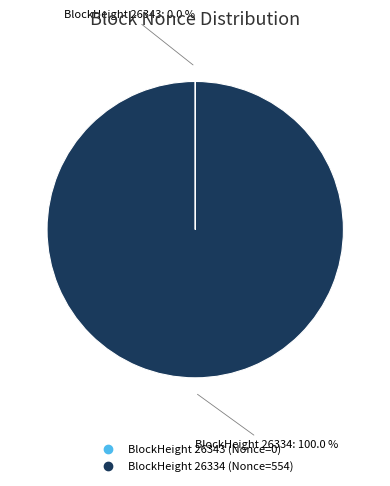

Is there a majority slice in this chart?

Yes